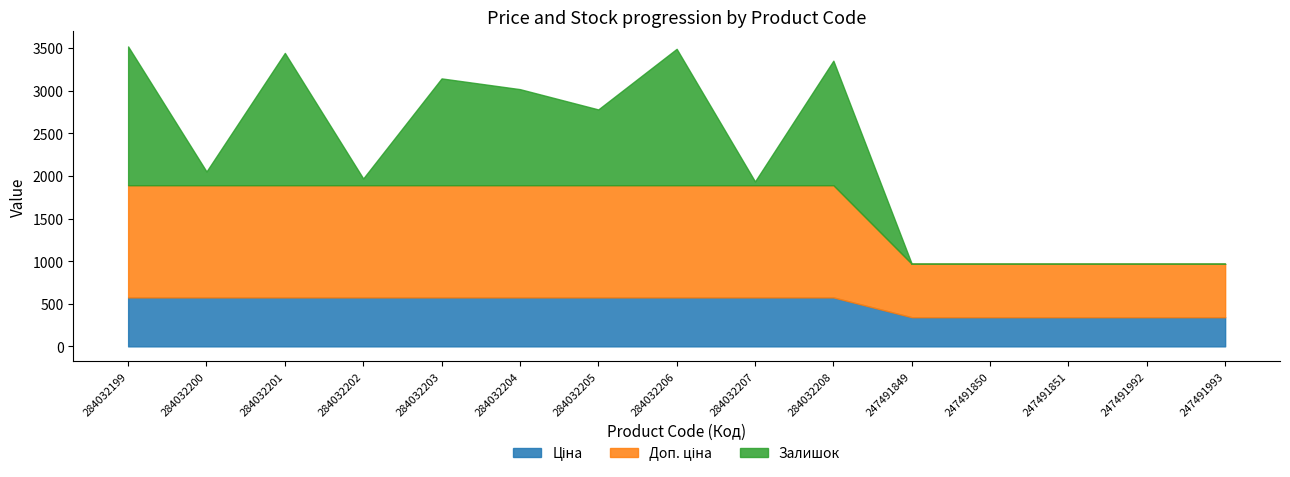

Which has a higher value, 284032206 or 284032208?

284032206